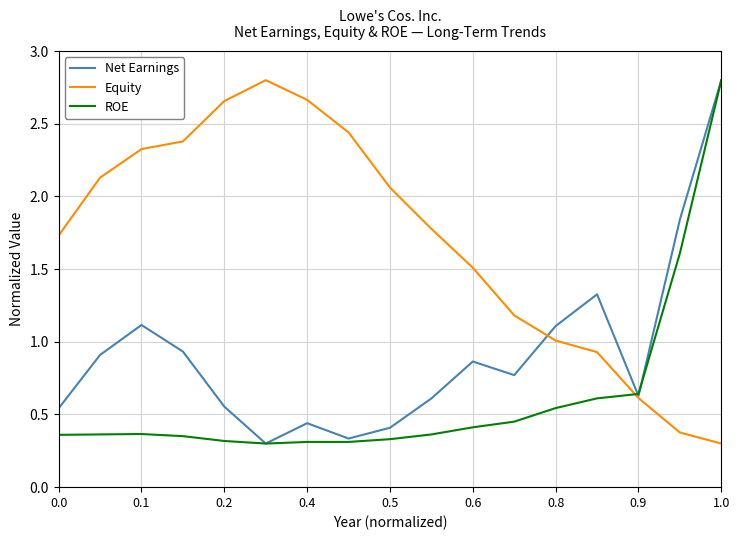

Which series has the largest total across all categories?

Equity